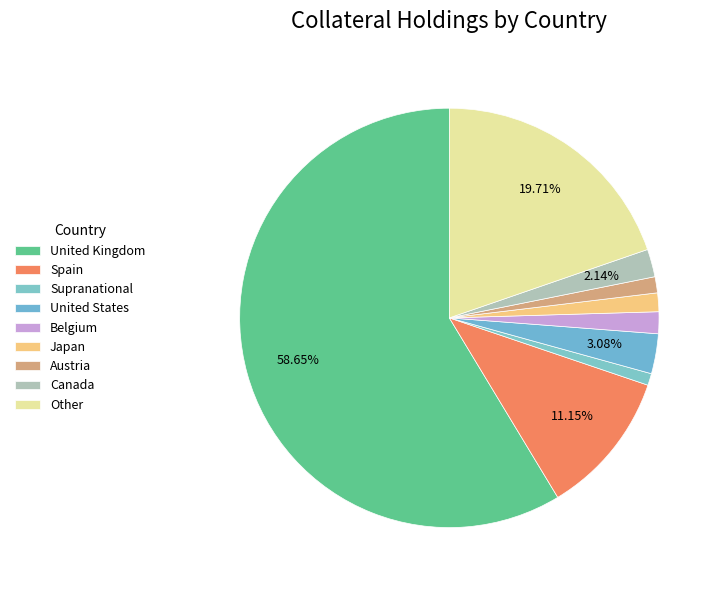

Count the number of slices in the pie.

9